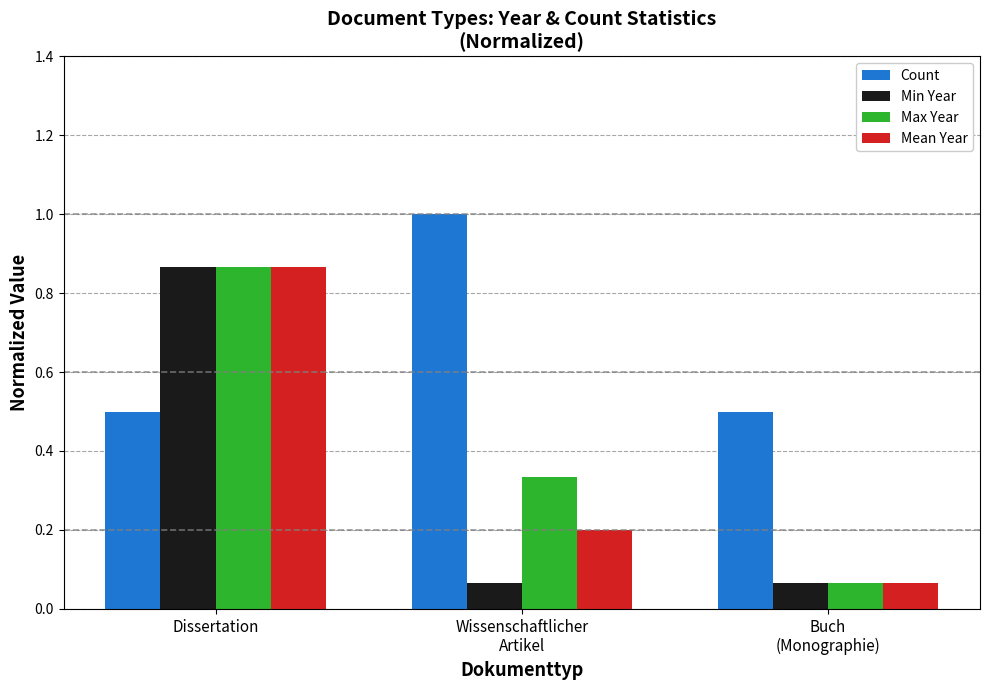

What is the difference between the maximum and minimum values in the Min Year series?

0.8